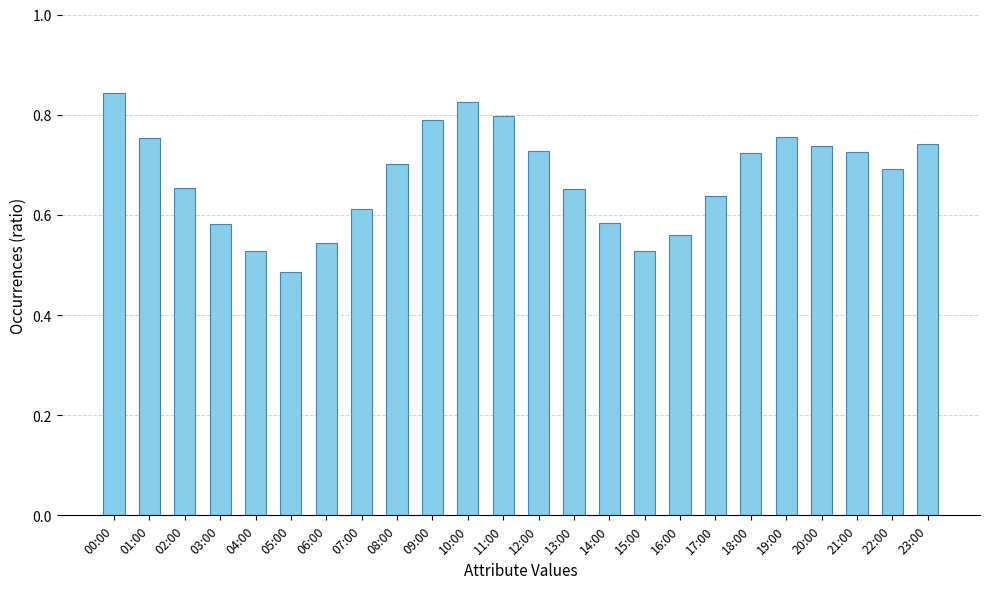

Count the number of data series in this chart.

1